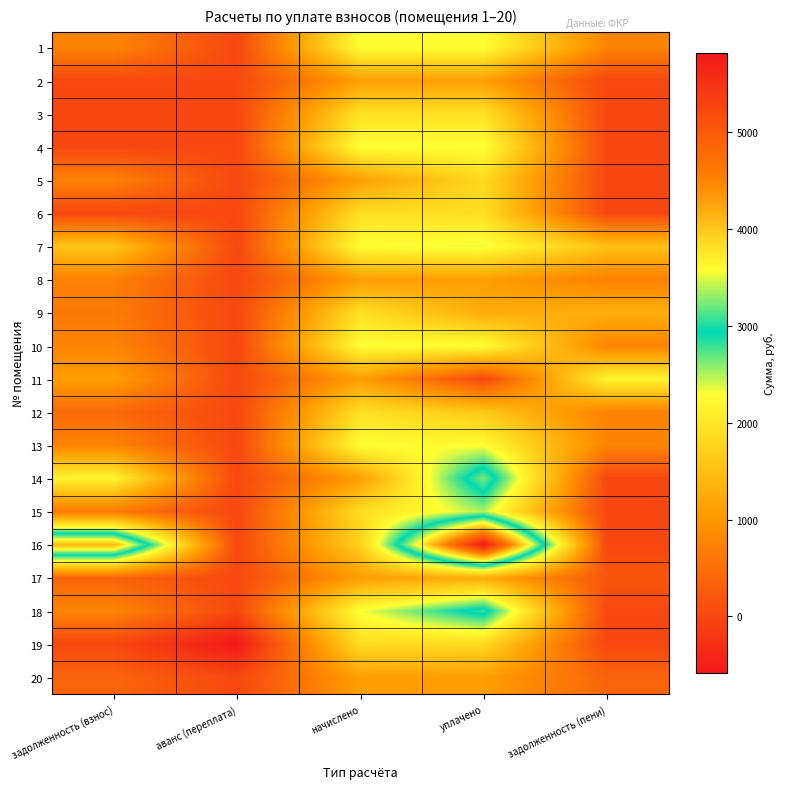

At which category is the sum across all series the highest?

уплачено